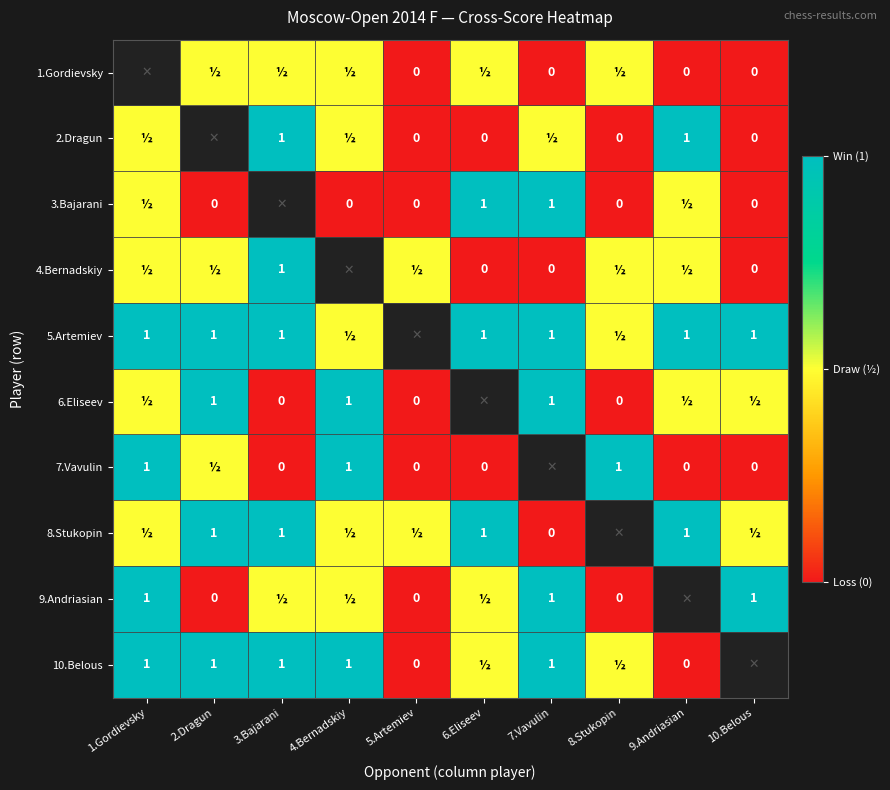

The 8.Stukopin series shows 1.0 at 6.Eliseev. True or false?

True